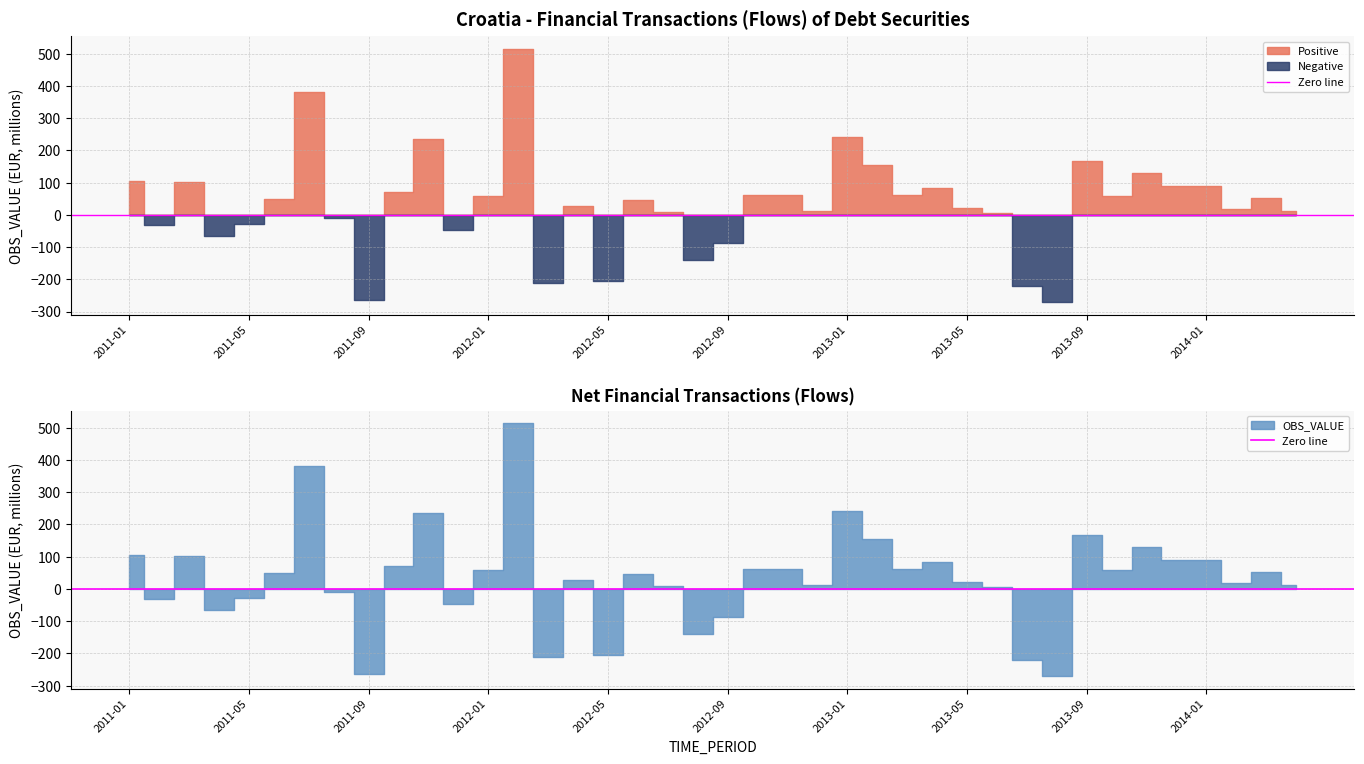

Which series changed the most between 2011-05 and 2011-10?

OBS_VALUE